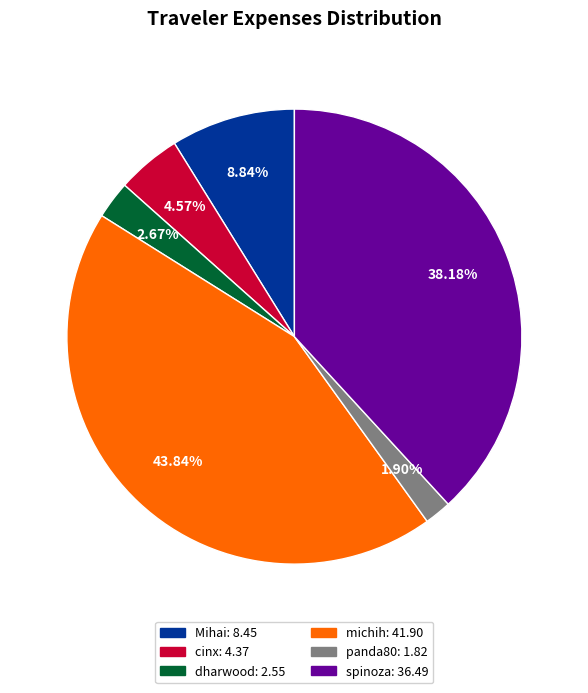

Is it true that michih is 56% of the pie?

False